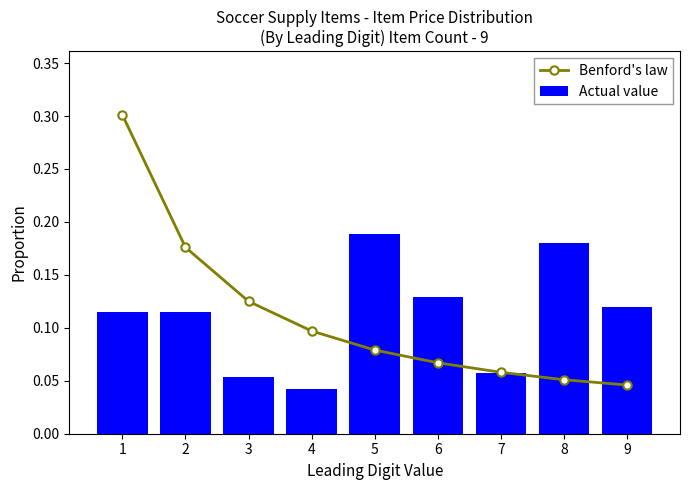

How many distinct data groups are displayed?

2